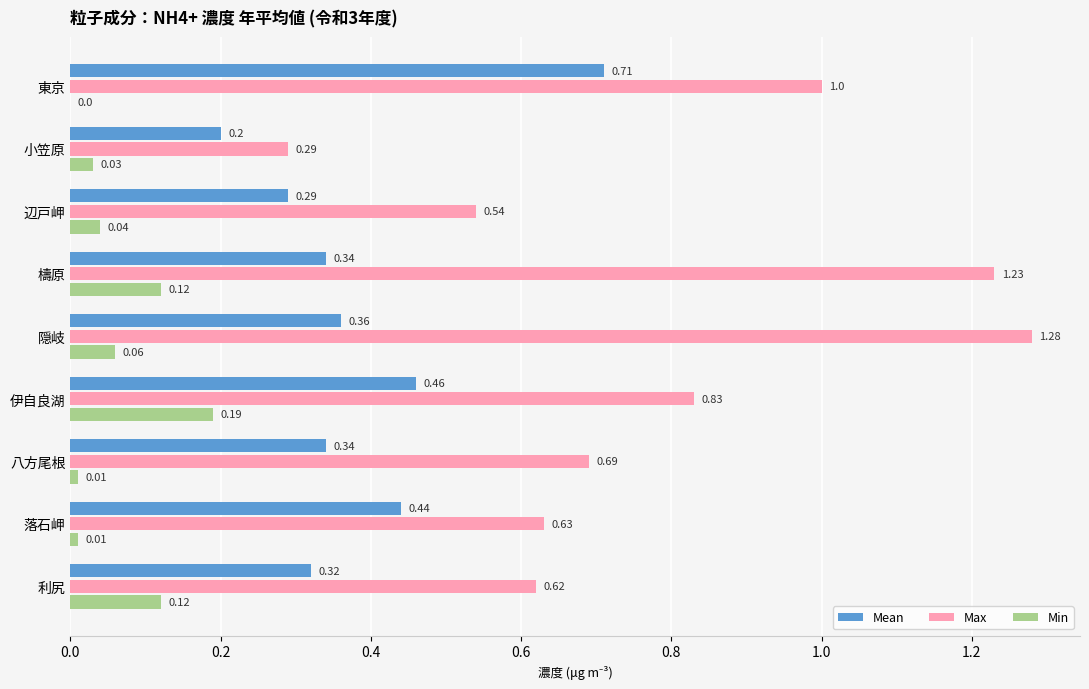

What is the sum of all Max values?

7.1